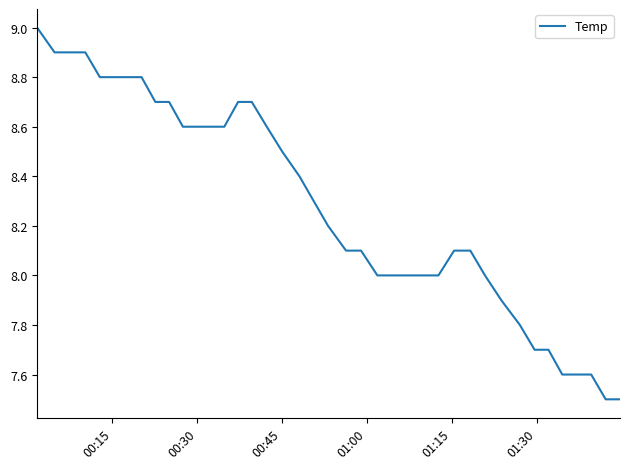

What is the difference between the maximum and minimum values?

1.5